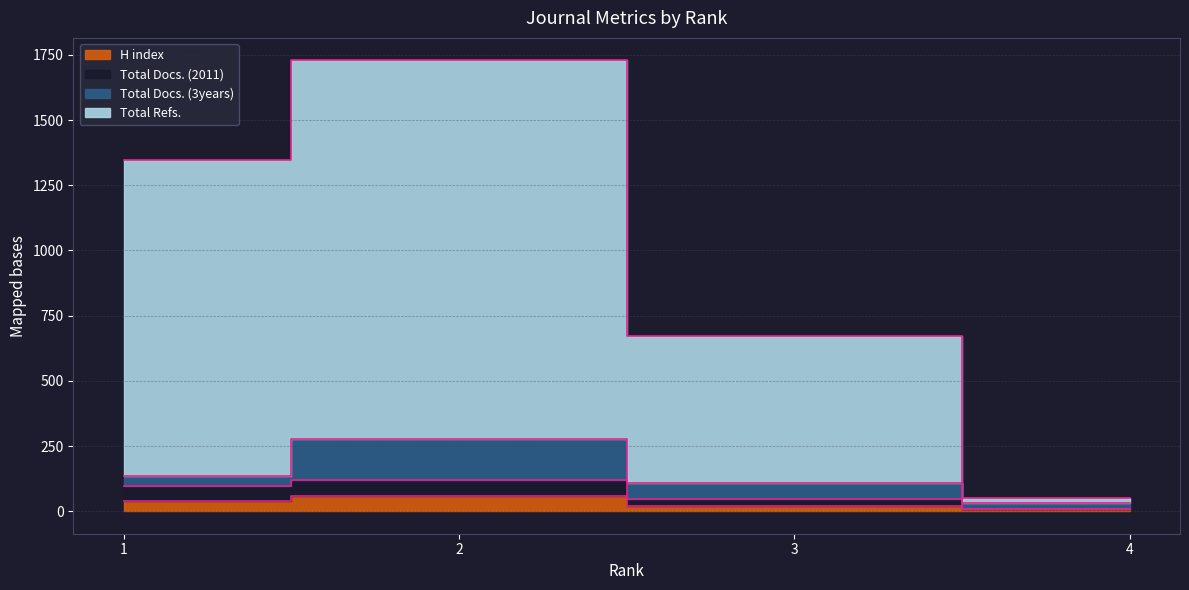

True or false: H index has a value of 7 at 4.

True